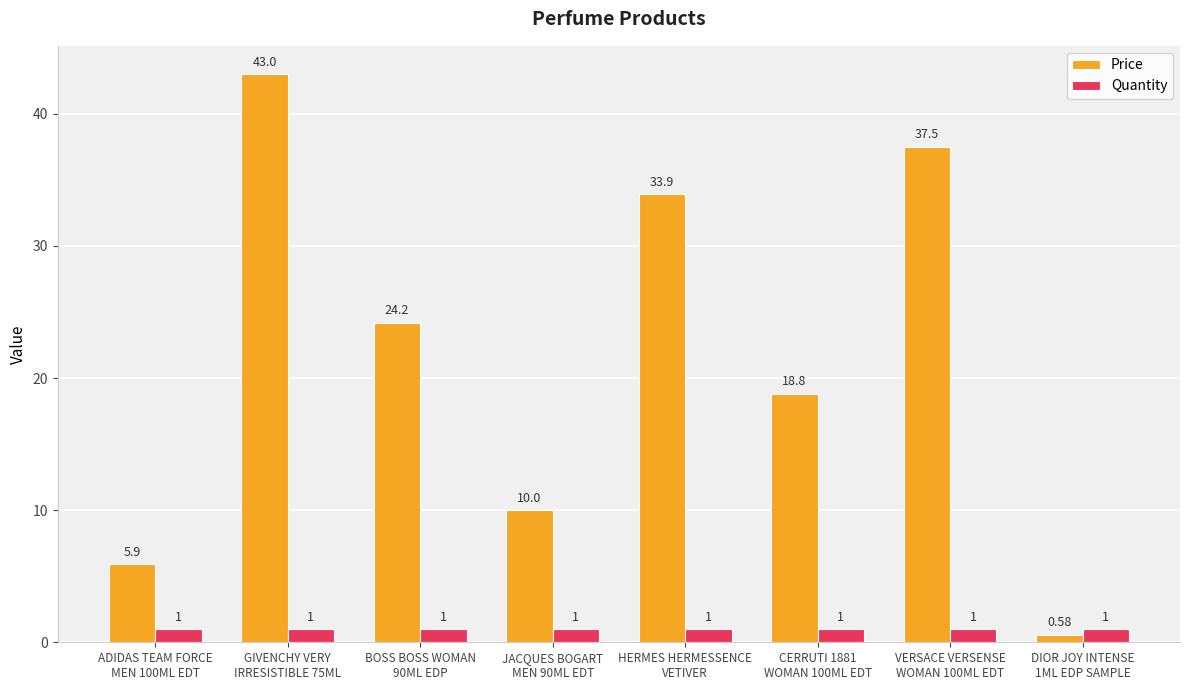

The Quantity series shows 1.0 at VERSACE VERSENSE
WOMAN 100ML EDT. True or false?

True